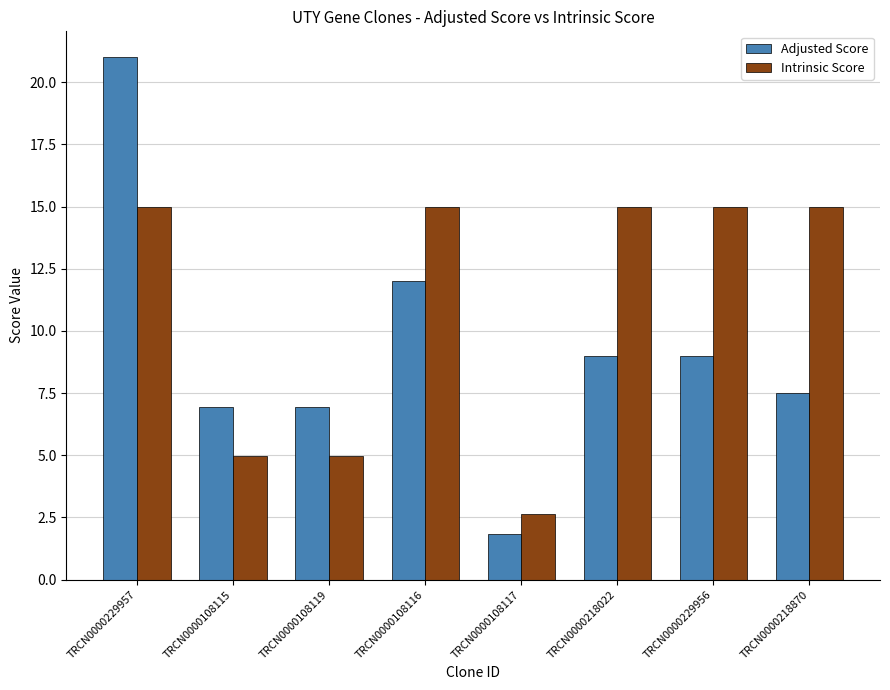

At which label does Adjusted Score first exceed 9?

TRCN0000229957